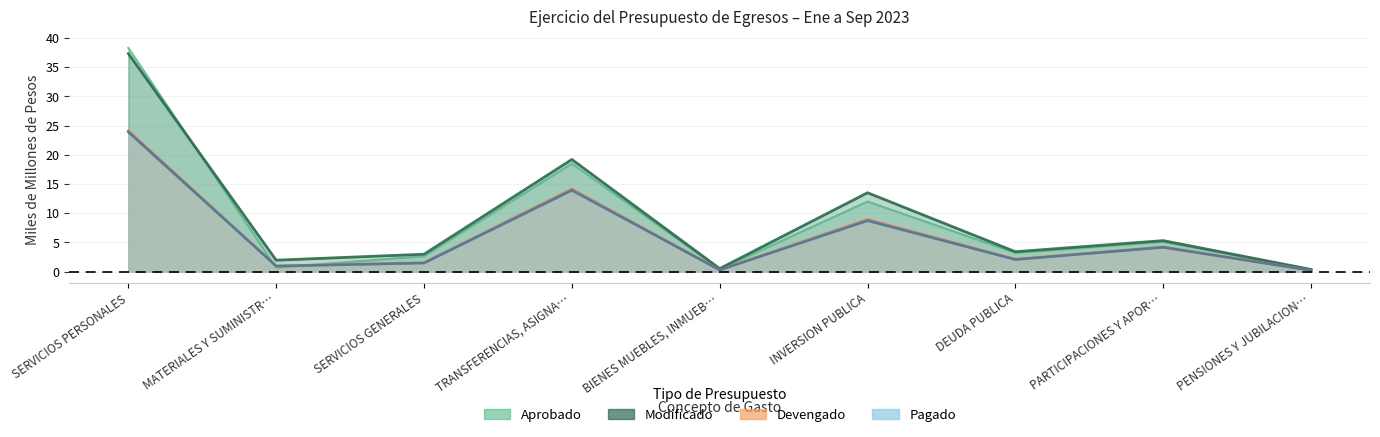

At DEUDA PUBLICA, list the series in order from largest to smallest.

modificado, aprobado, devengado, pagado